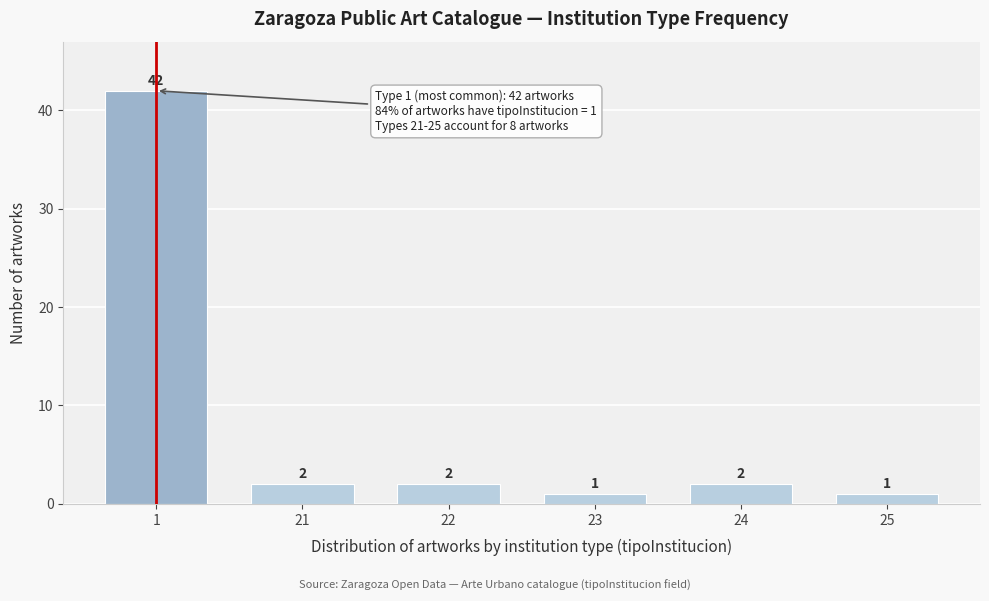

Reading right to left, transcribe all the data shown in this chart.

1	2	1	2	2	42